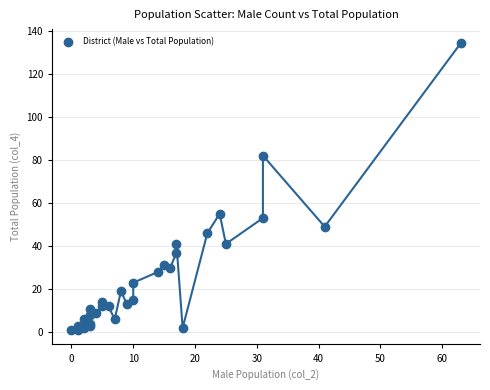

What Y value in the scatter plot is closest to 67?

55